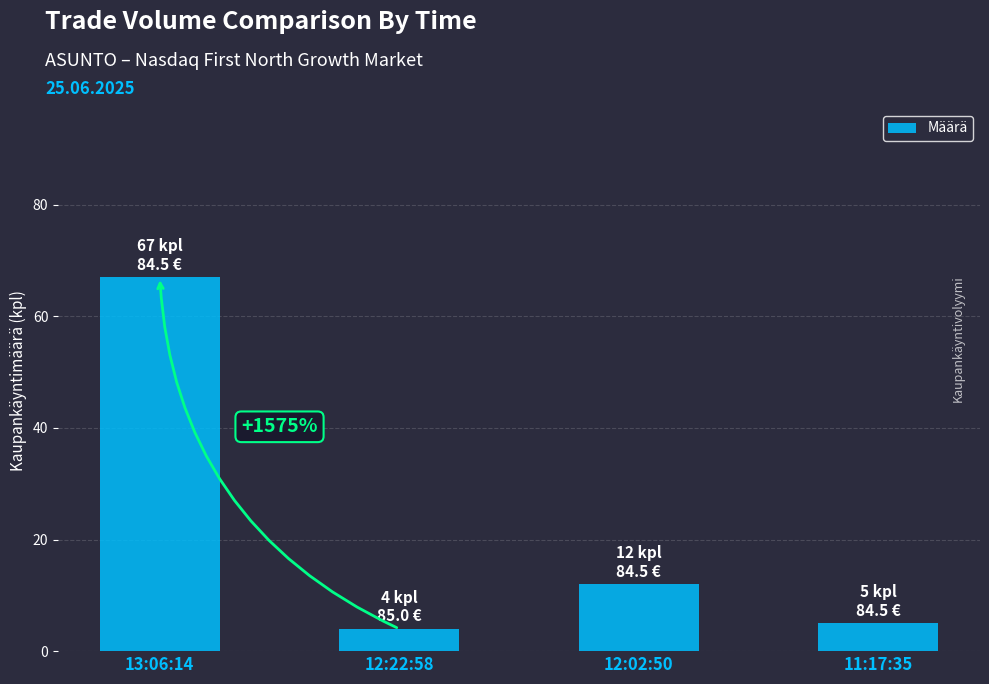

Is it true that the value at 11:17:35 is 5?

True